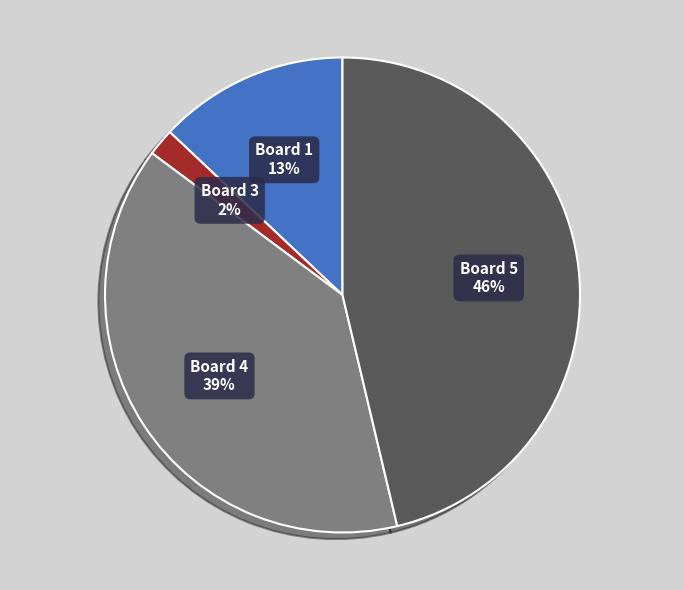

Combined, do Board 3 and Board 1 account for over 50%?

No